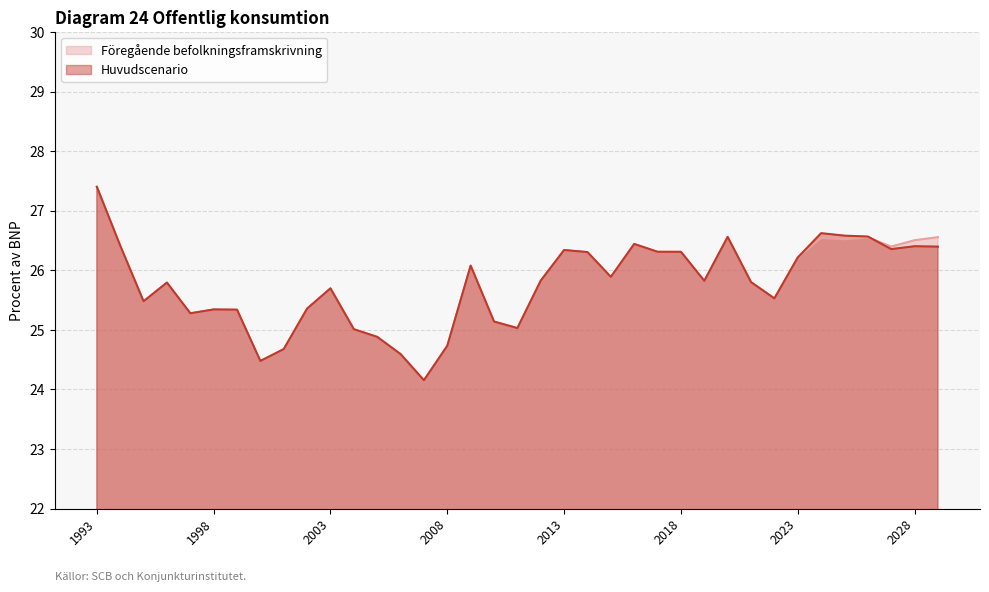

What is the smallest value displayed?

24.2